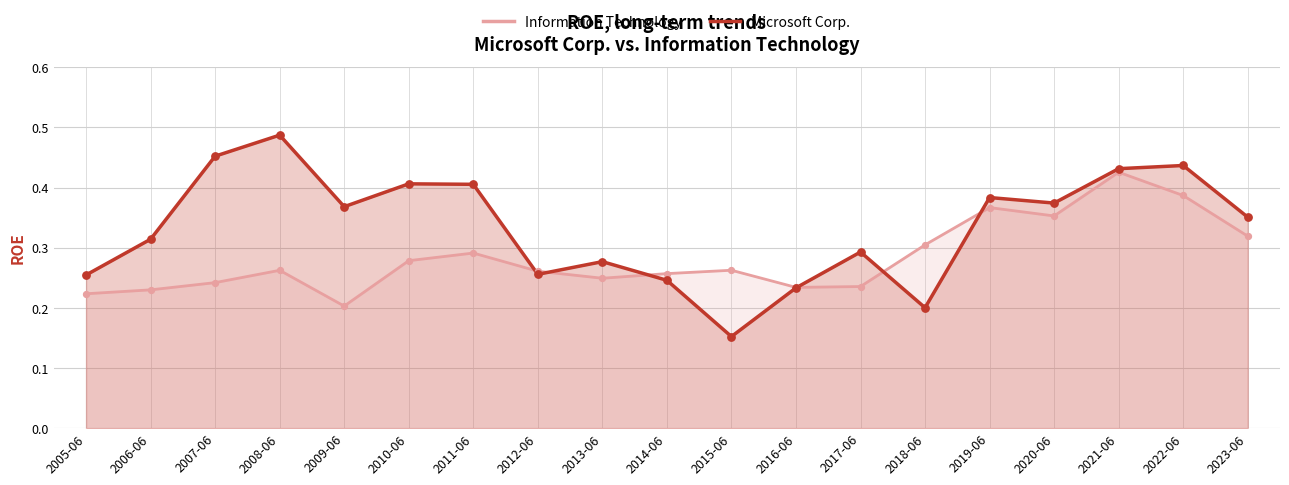

At which category is the sum across all series the highest?

2021-06